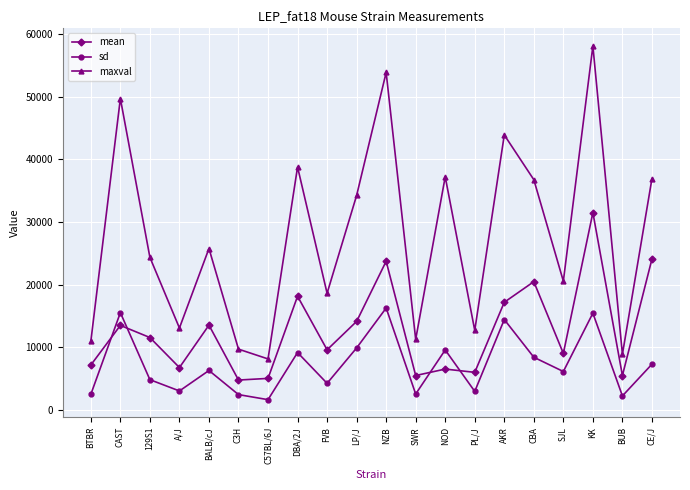

At which category does mean reach its first local valley?

A/J